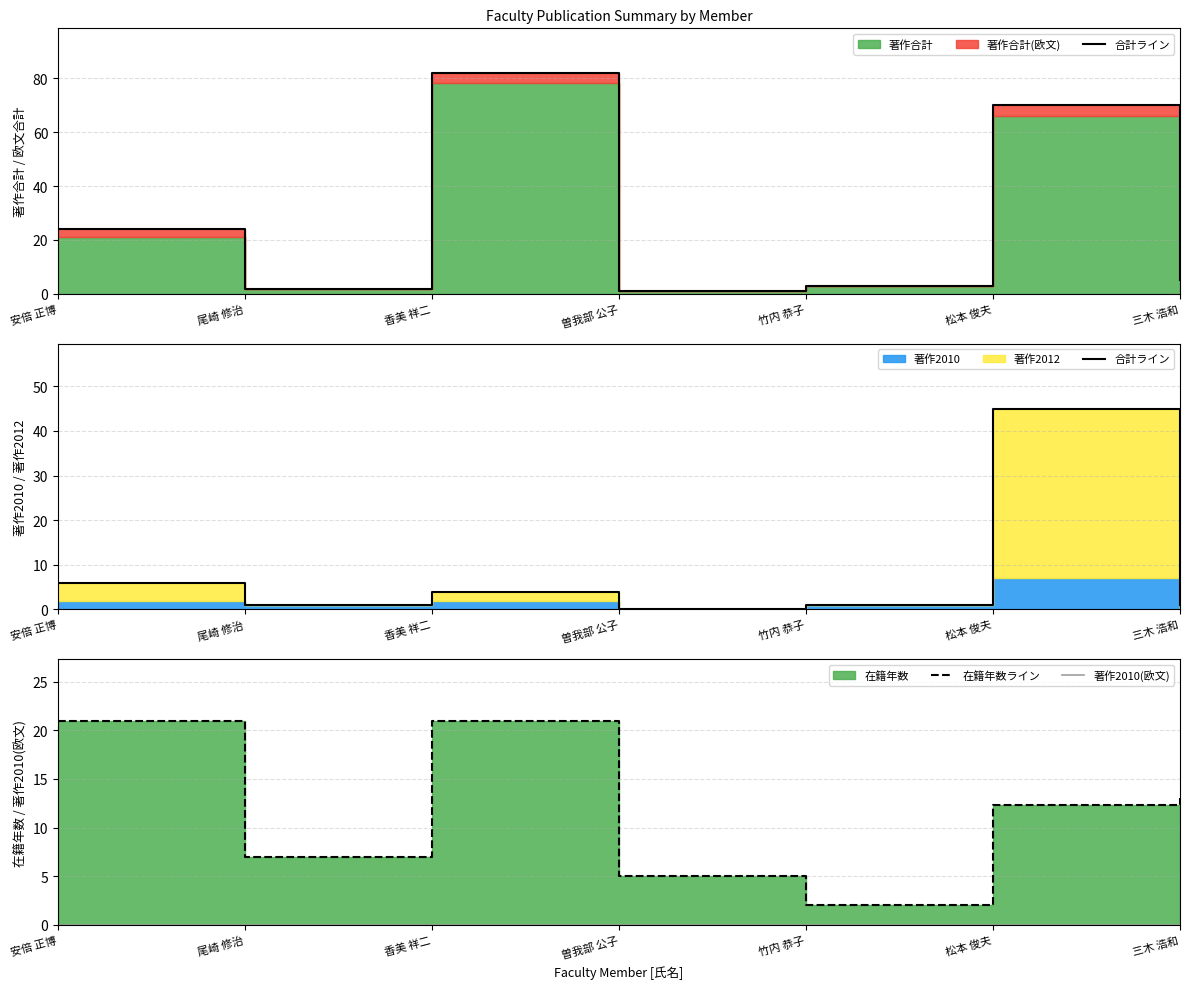

What is the difference between the second highest and second lowest values in the 合計ライン series?

5.0